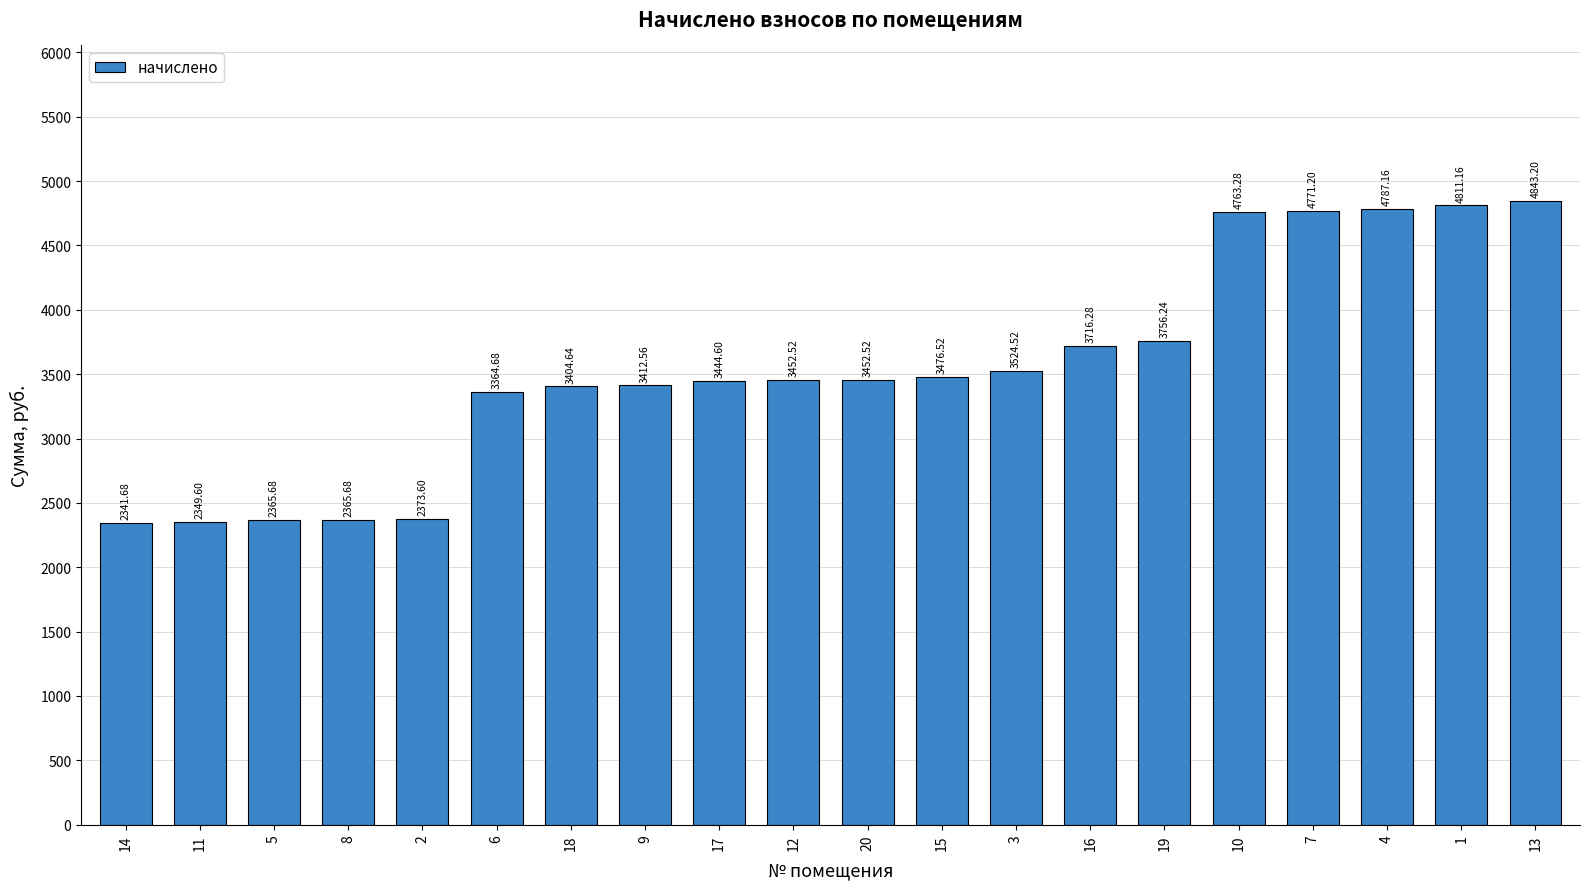

What is the difference between the maximum and second lowest values?

2493.6